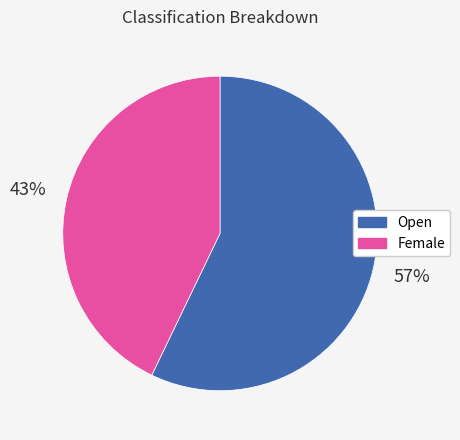

What is the smallest slice in the pie chart?

Female